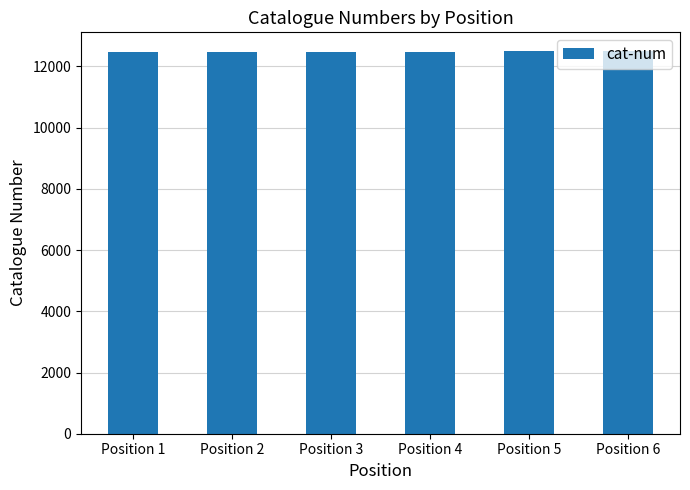

What is the value of the 3rd bar from the left?

12488